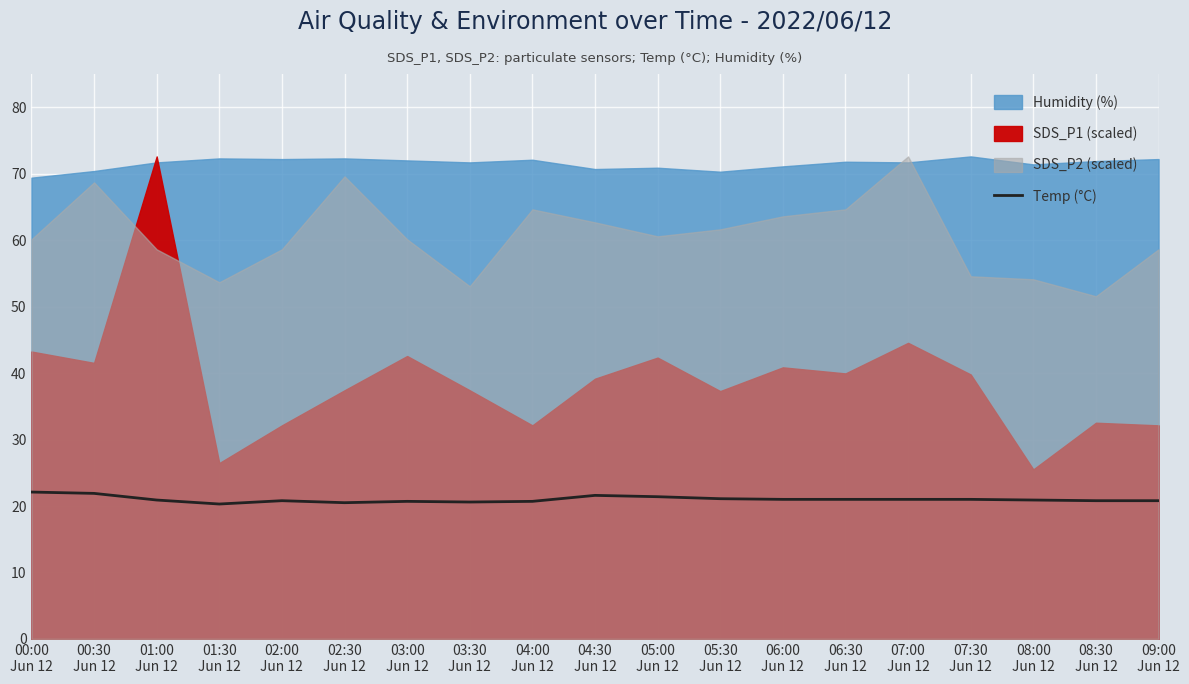

How many interior local valleys (lower than both neighbors) does the data have?

3